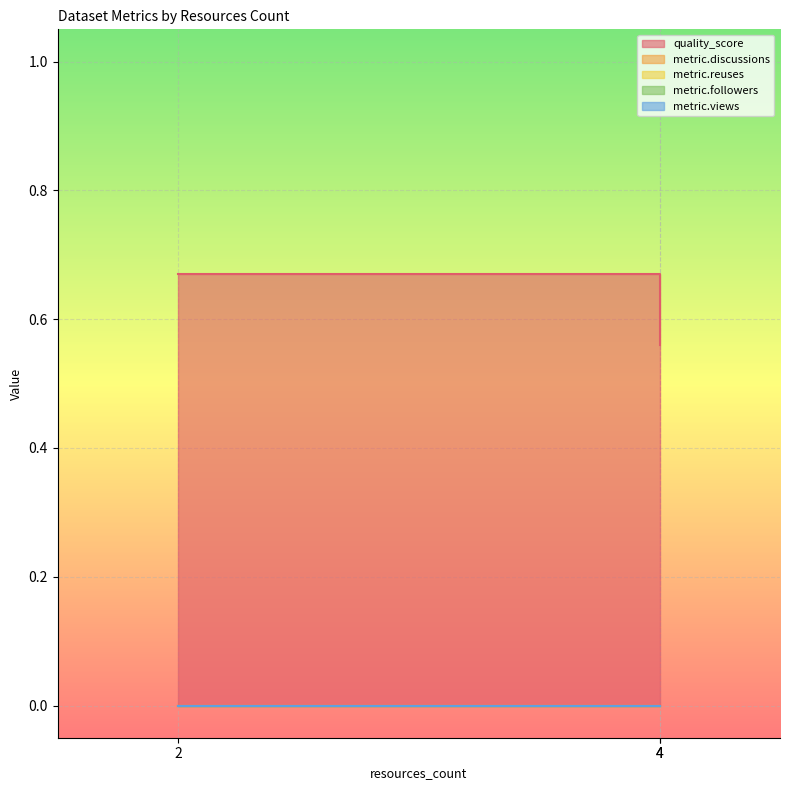

Which series changed the most between 2 and 4?

quality_score